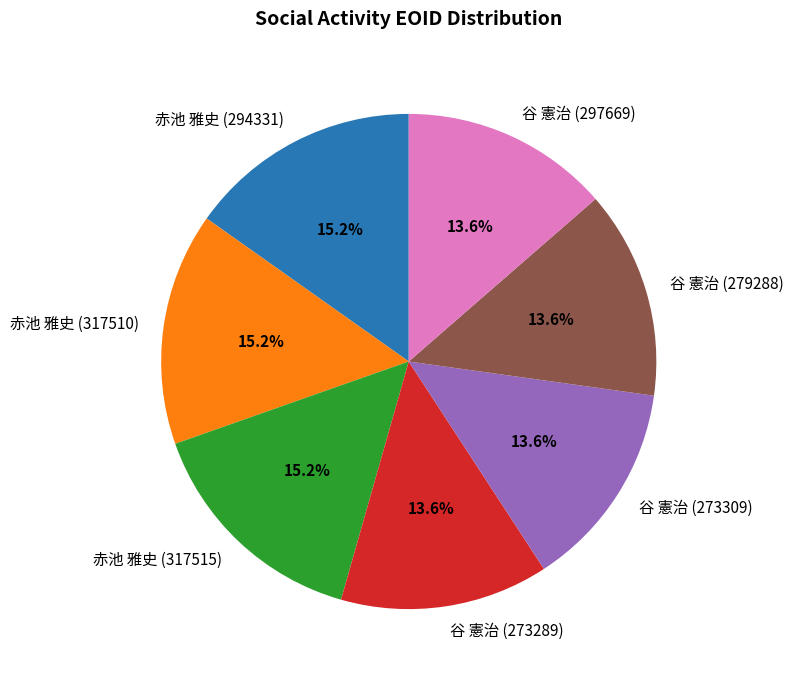

How many segments does this pie chart have?

7